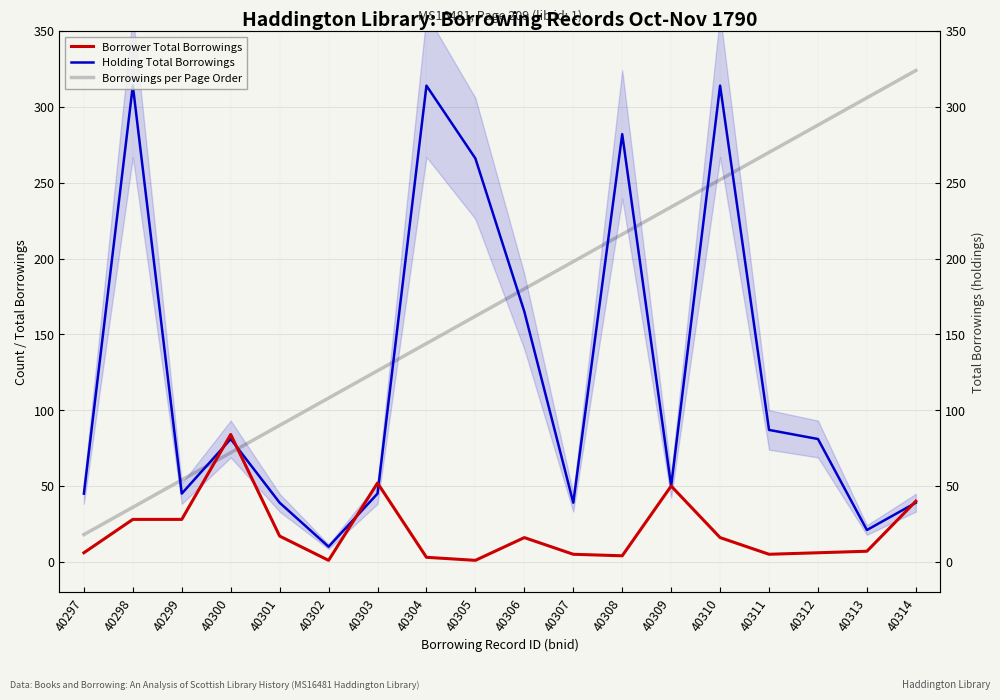

Which series has the largest total across all categories?

Borrowings per Page Order